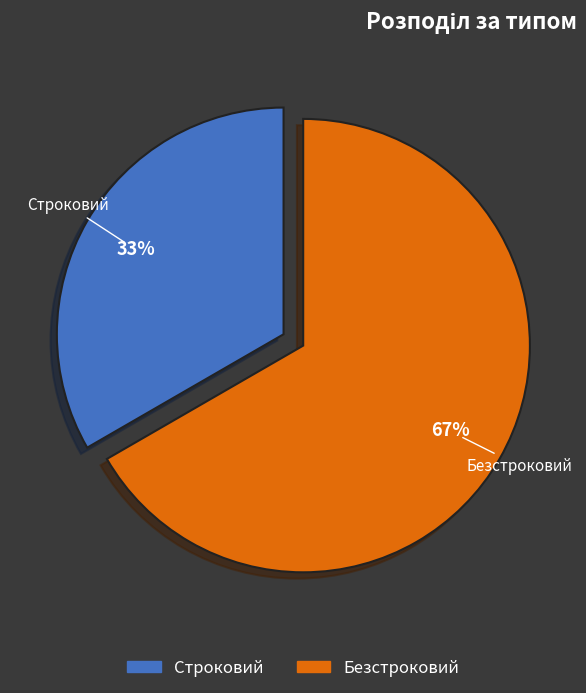

Rank the categories by value from lowest to highest.

Строковий, Безстроковий